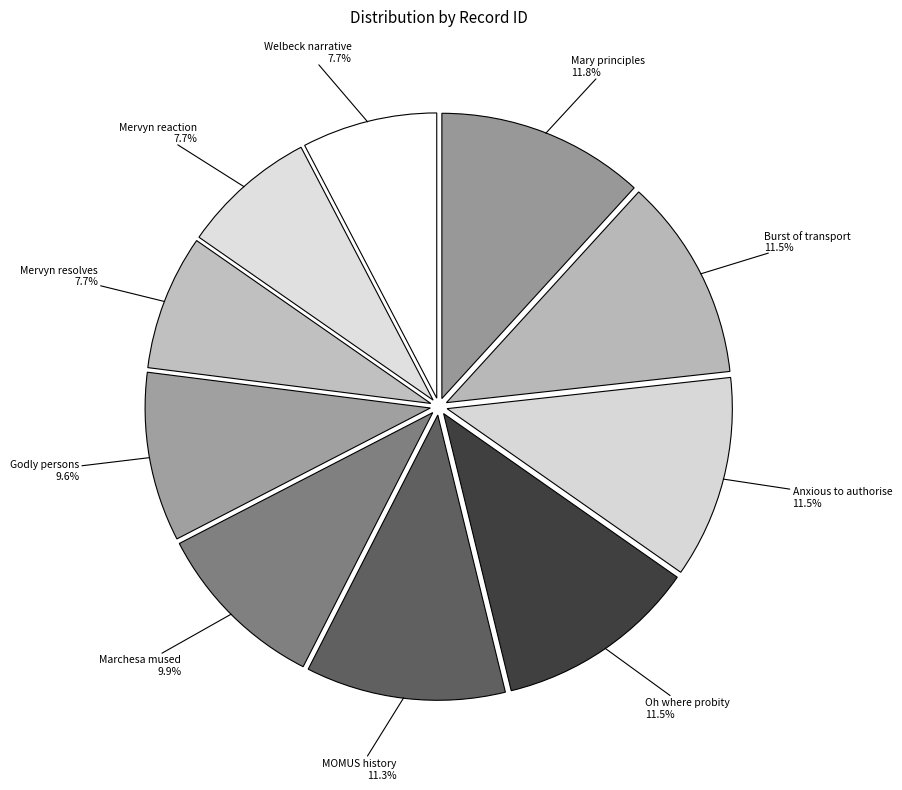

Approximately how many times larger is the value at Marchesa mused compared to Mervyn reaction?

1.3